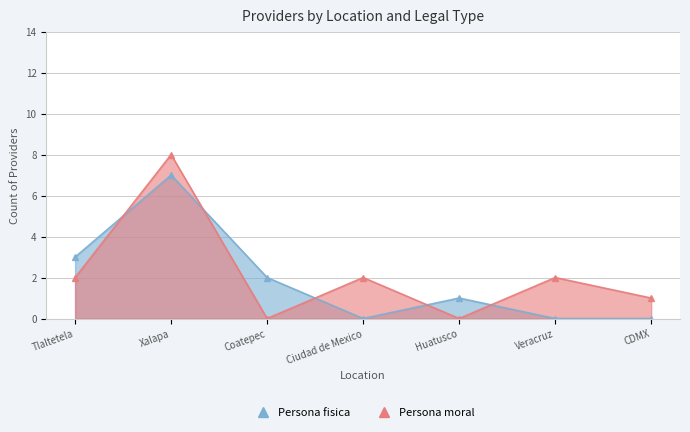

Where does the Persona moral series first go above 2?

Xalapa